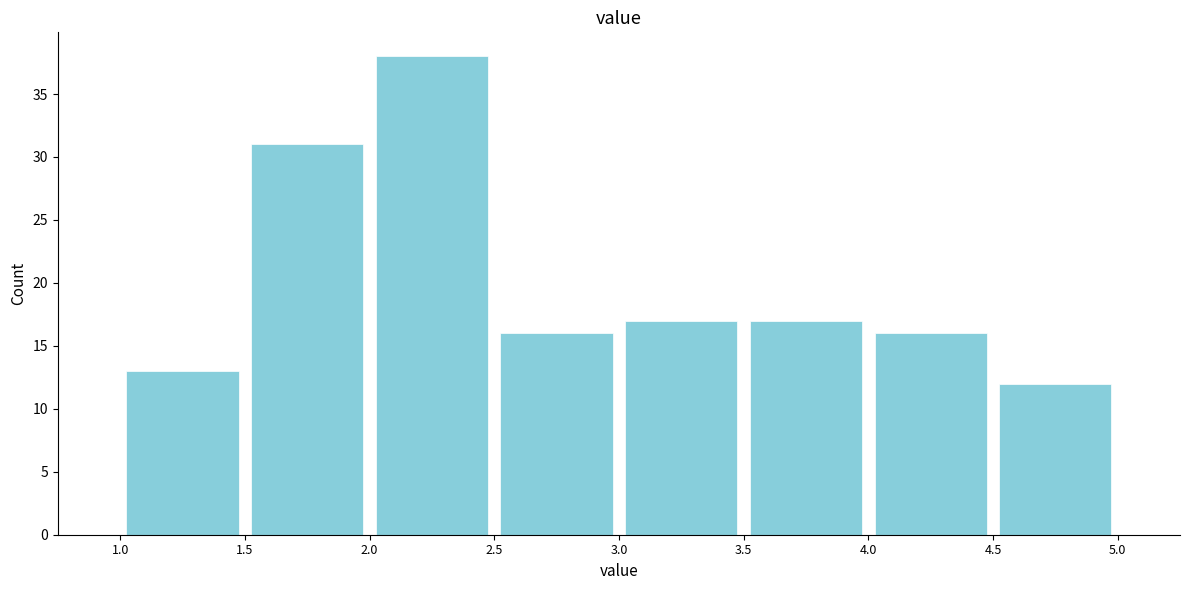

Which range on the x-axis has the tallest bar?

2.0 to 2.5